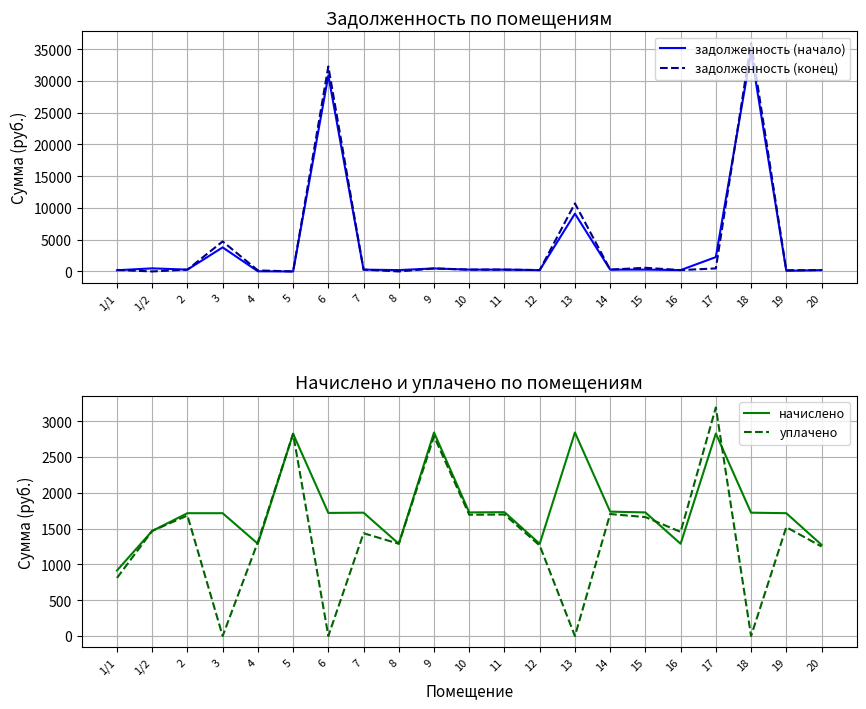

What is the spread (max minus min) of values at 11?

1441.2